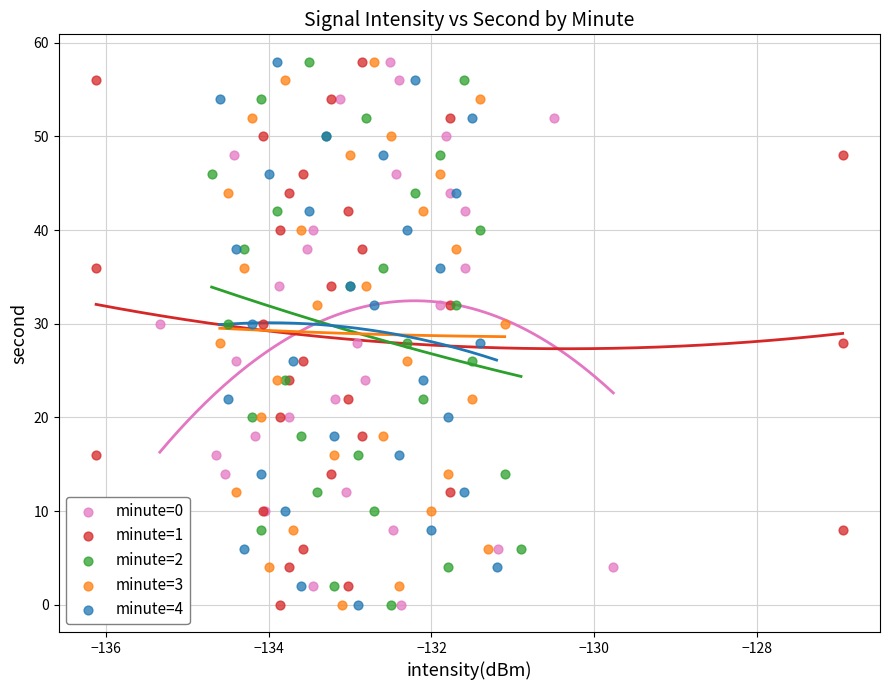

What are all the series names shown in the legend?

minute=0, minute=1, minute=2, minute=3, minute=4